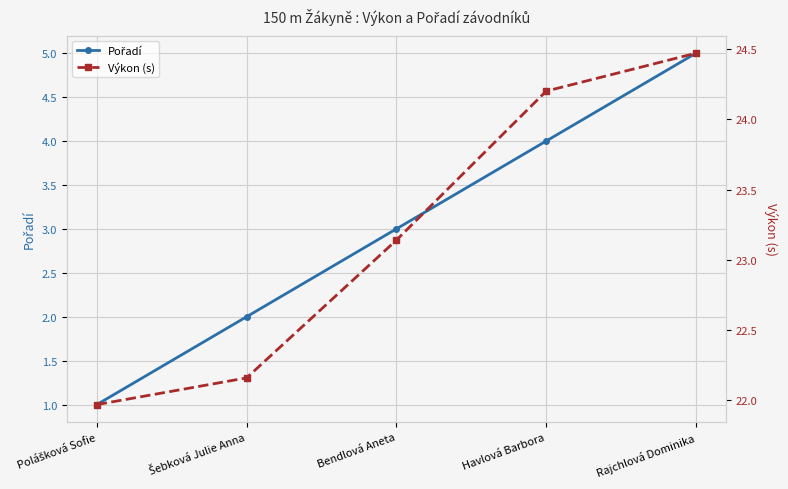

At how many categories does at least one series exceed 7?

5